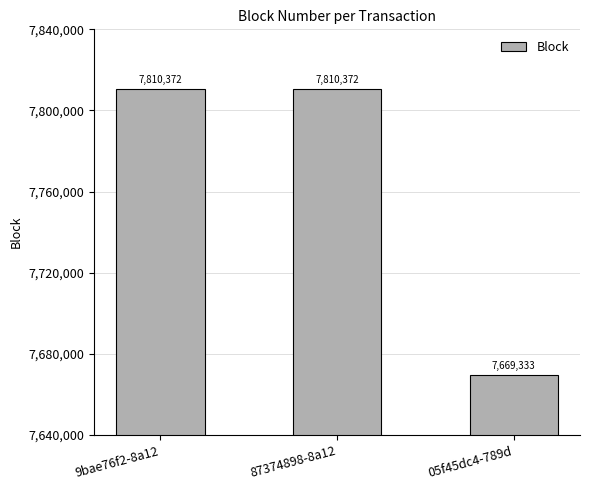

What is the maximum value shown in the chart?

7810372